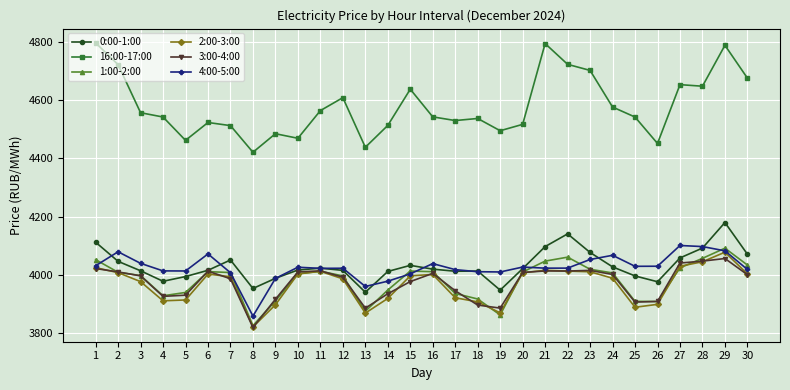

Which series ends up on top after the final intersection of 2:00-3:00 and 1:00-2:00?

1:00-2:00